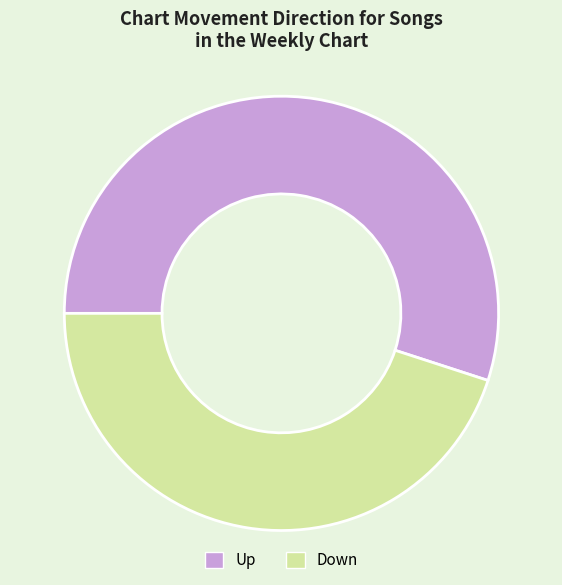

Combined, do Down and Up account for over 50%?

Yes